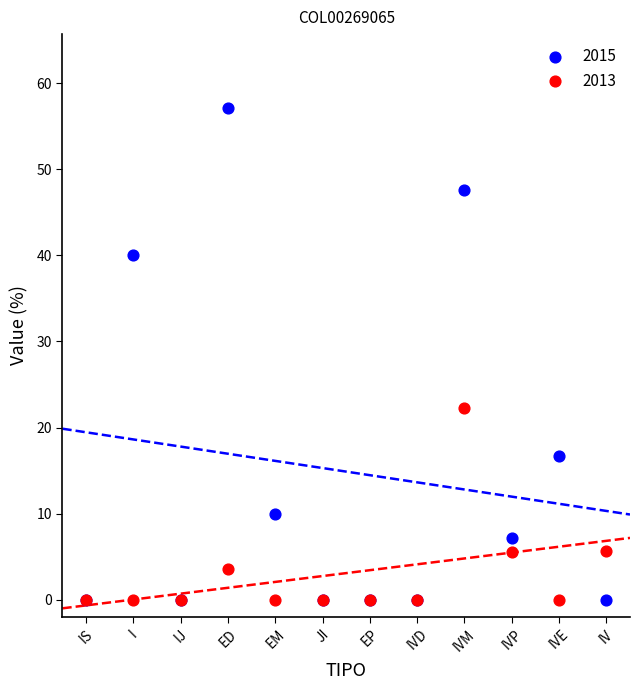

Across all series, what Y value is closest to 28?

22.2